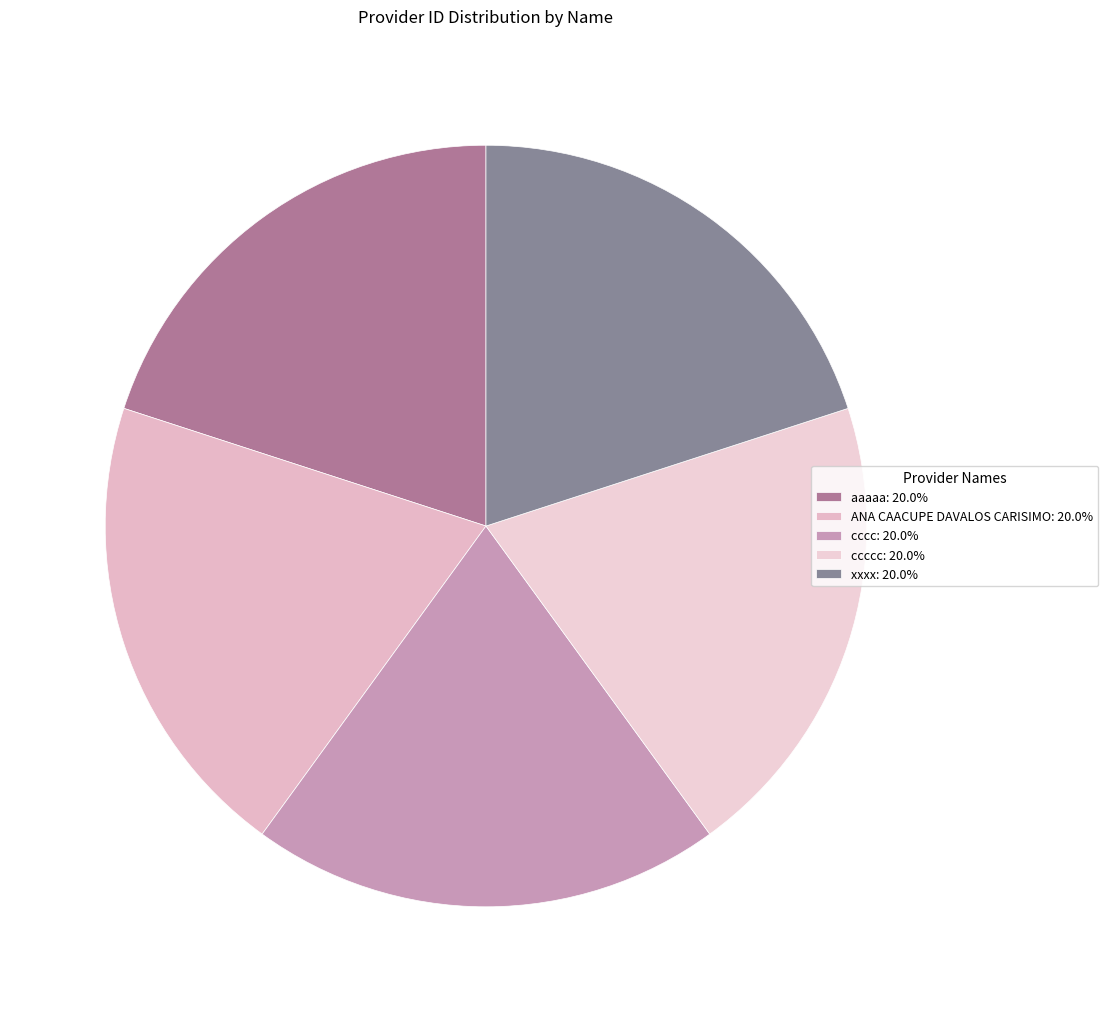

Which category has the biggest portion of the pie?

ANA CAACUPE DAVALOS CARISIMO